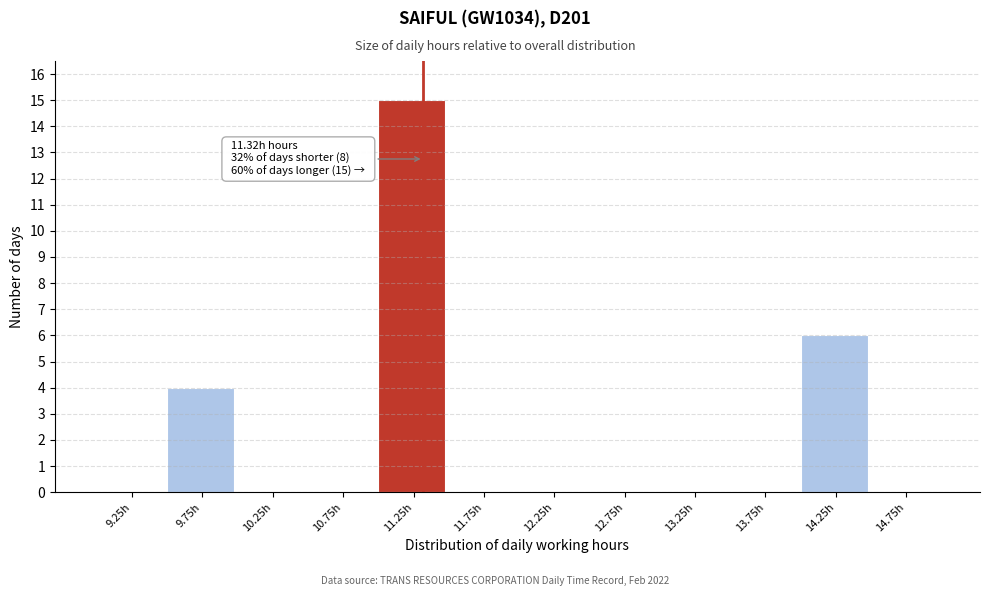

Over which range of the x-axis is the bar tallest?

11.0 to 11.5